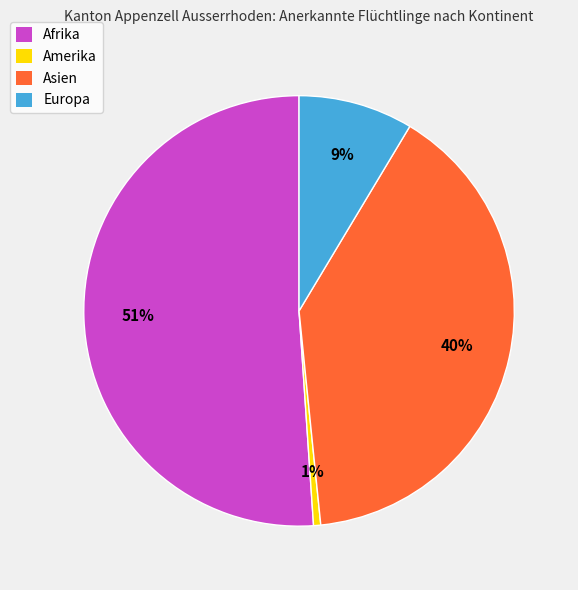

Is there any slice that represents more than half of the pie?

Yes